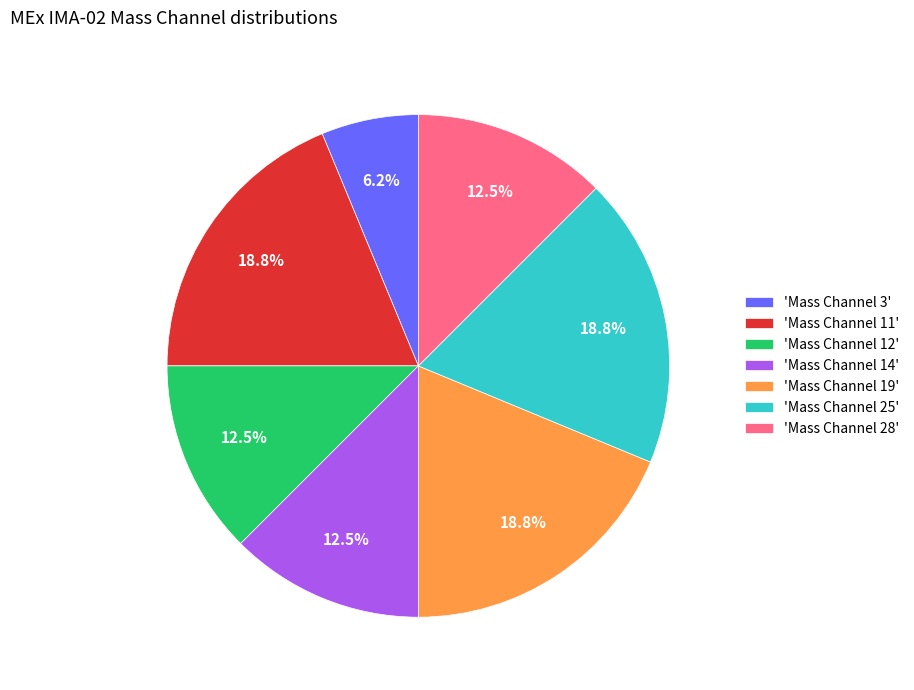

Is there any slice that represents more than half of the pie?

No